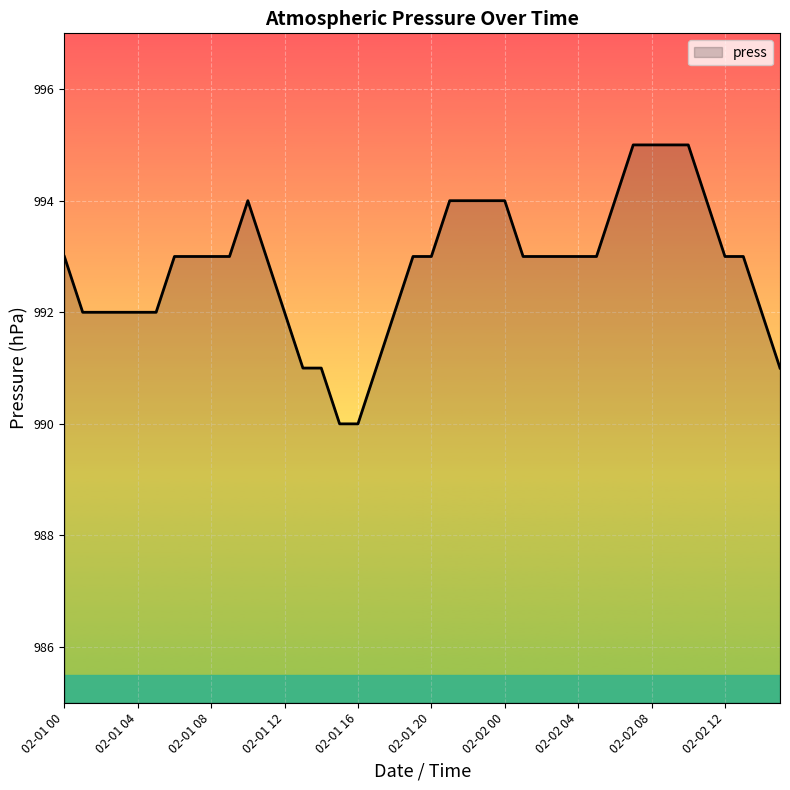

What is the average value?

993